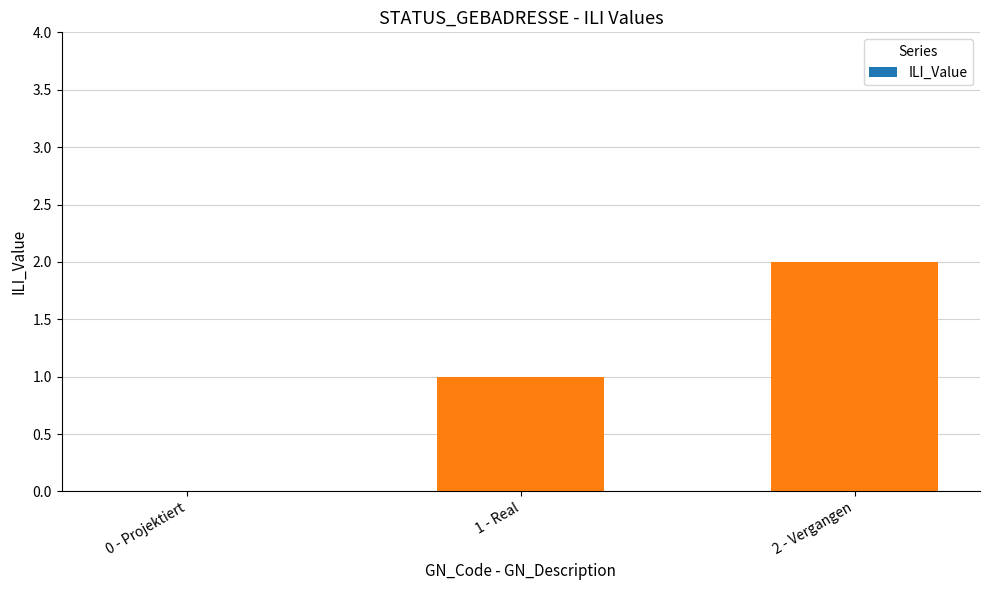

True or false: the data shows 1 at 0 - Projektiert.

False